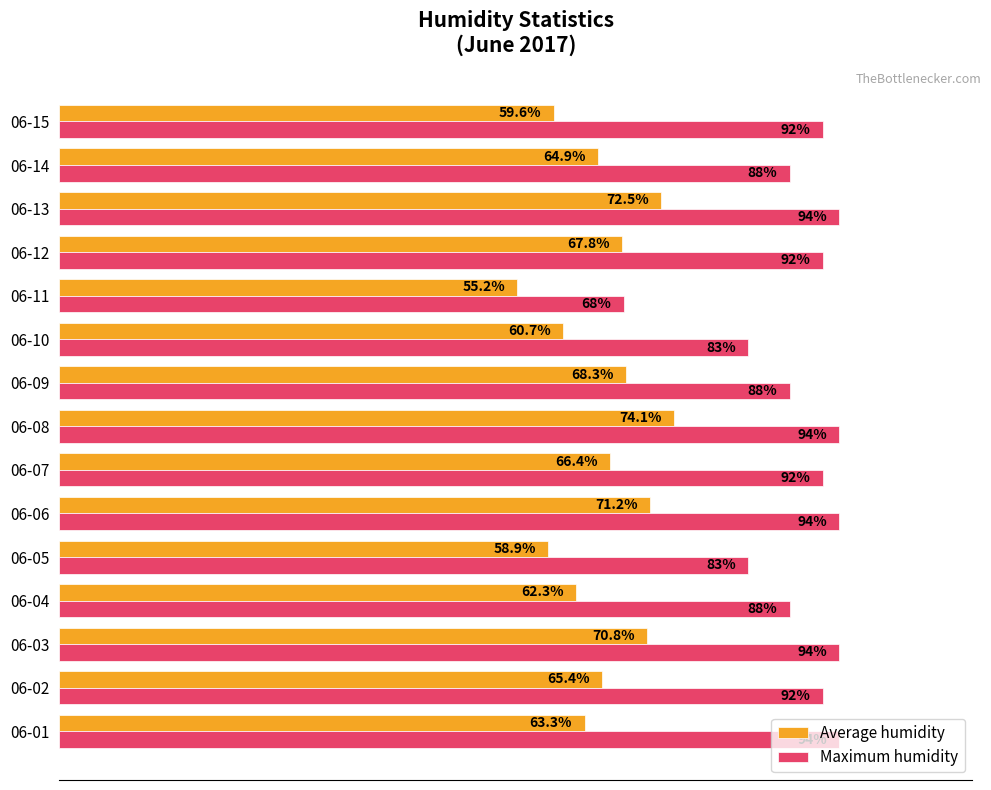

At which label is Average humidity closest to 64?

06-01